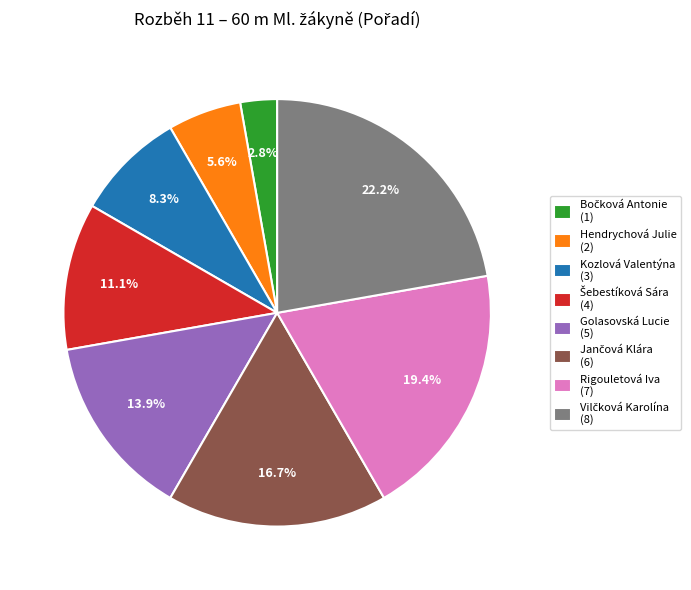

Approximately how many times larger is the value at Golasovská Lucie (5) compared to Rigouletová Iva (7)?

0.7